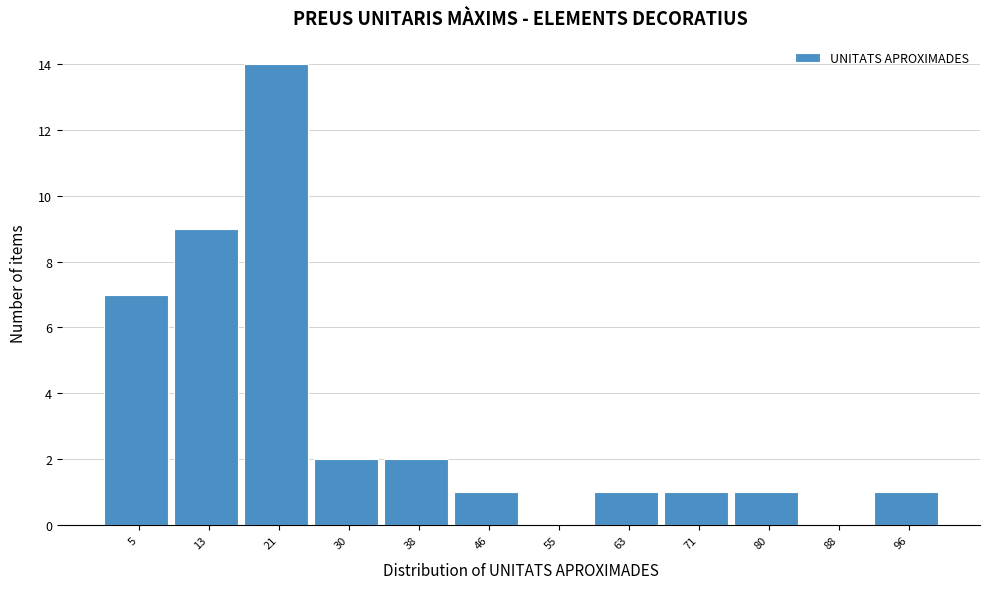

What is the height of the bar covering 93 to 101 on the x-axis? Neither the bar edges nor the heights are printed on the chart, so give them approximately, as read against the axes.

1